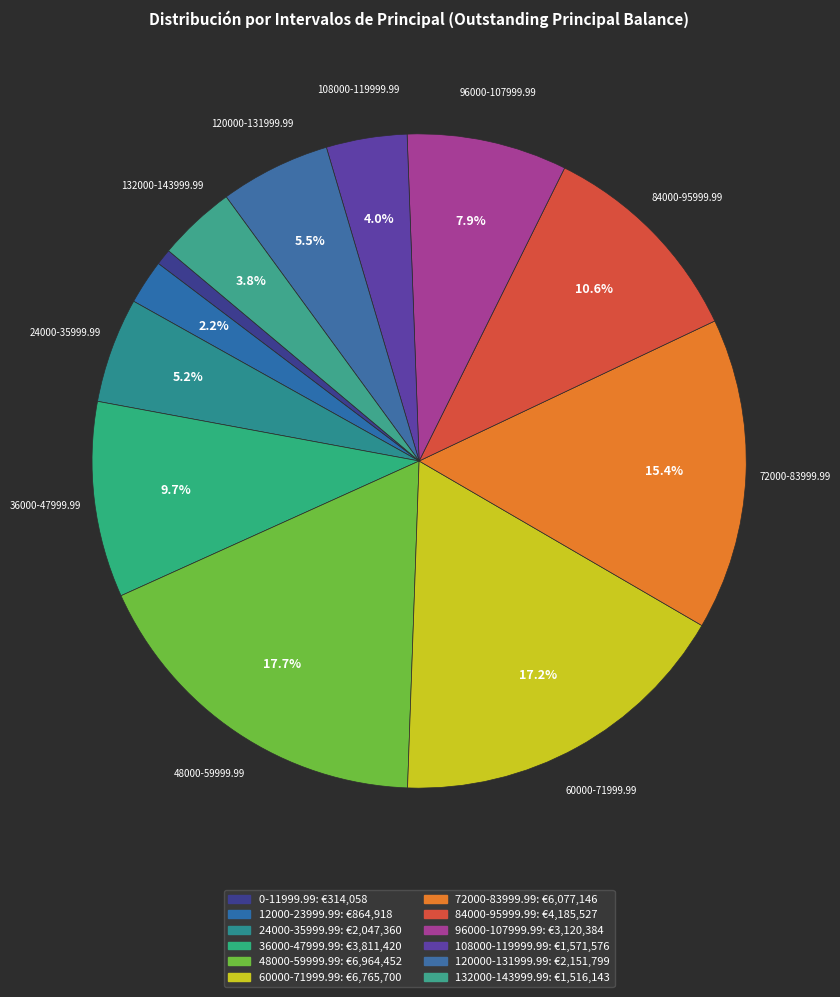

Which has a higher value, 60000-71999.99 or 120000-131999.99?

60000-71999.99